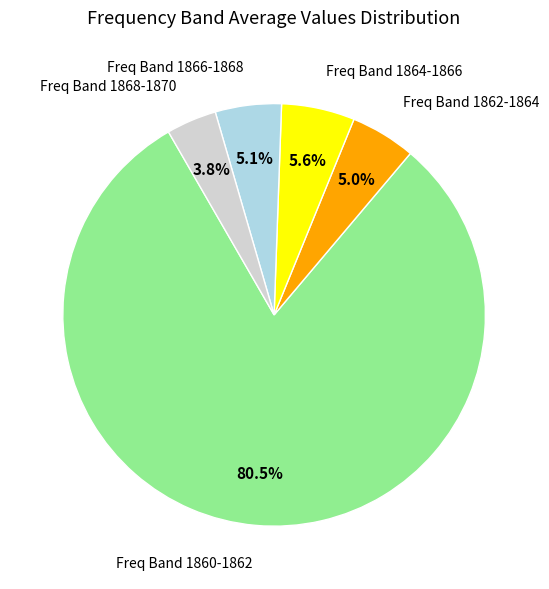

Which slice is the largest?

Freq Band 1860-1862